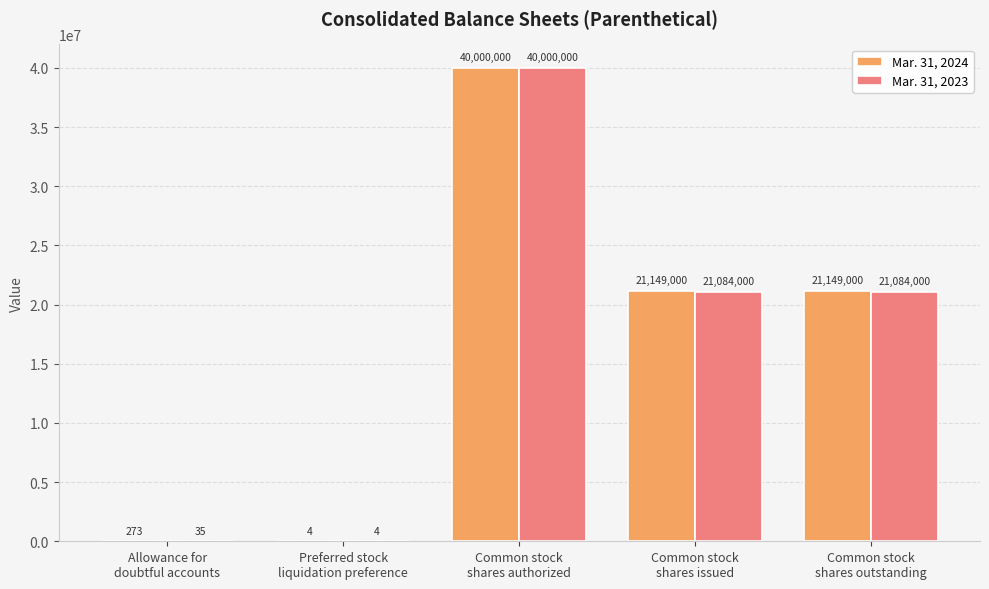

What is the sum of all Mar. 31, 2024 values?

82298277